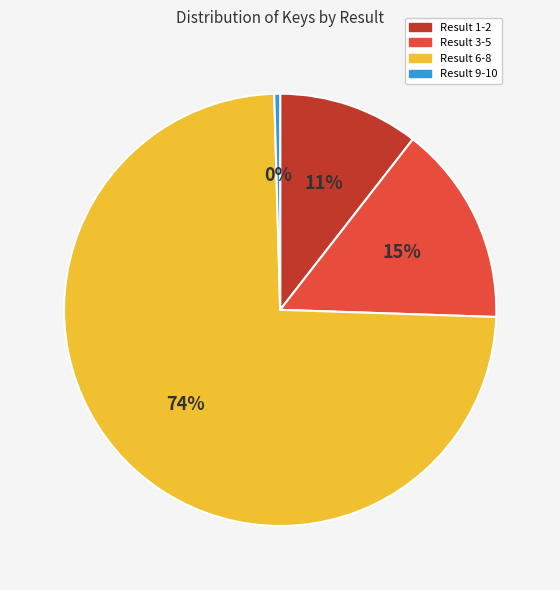

To the nearest percent, what is the average slice percentage?

25%